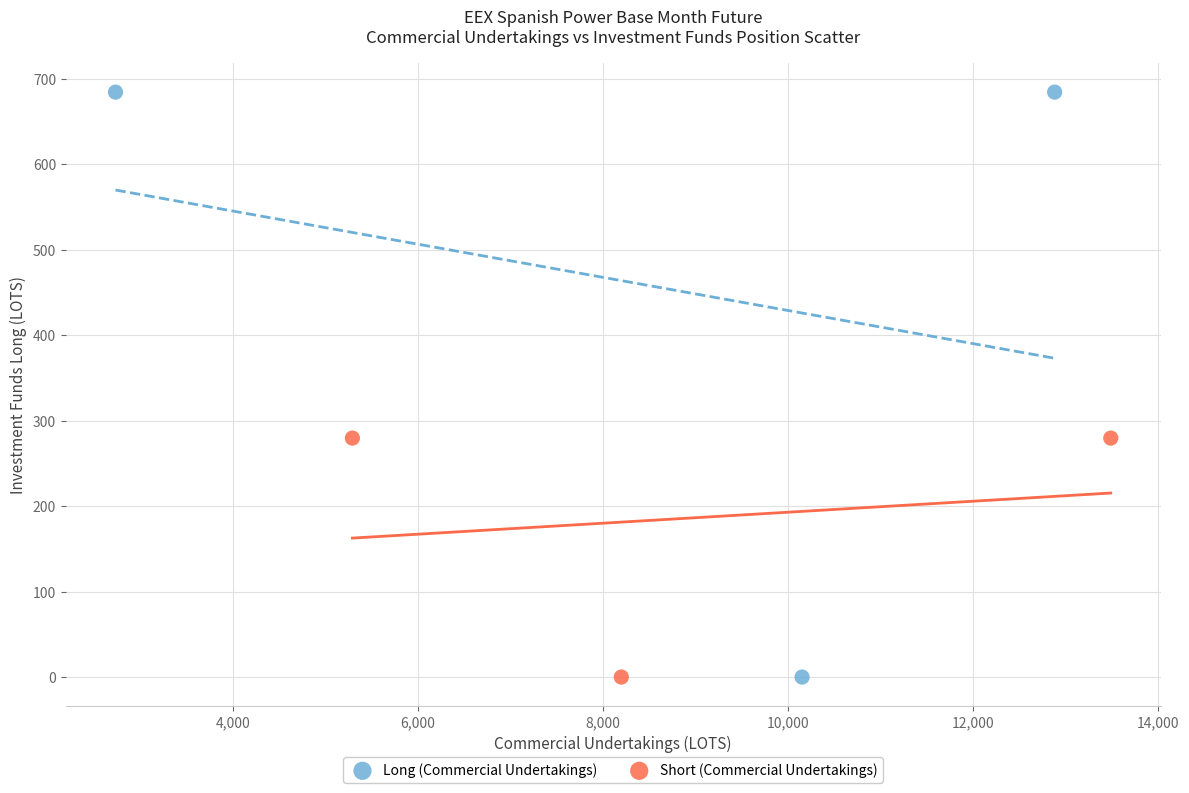

Which series has the largest Y range (max minus min)?

Long (Commercial Undertakings)